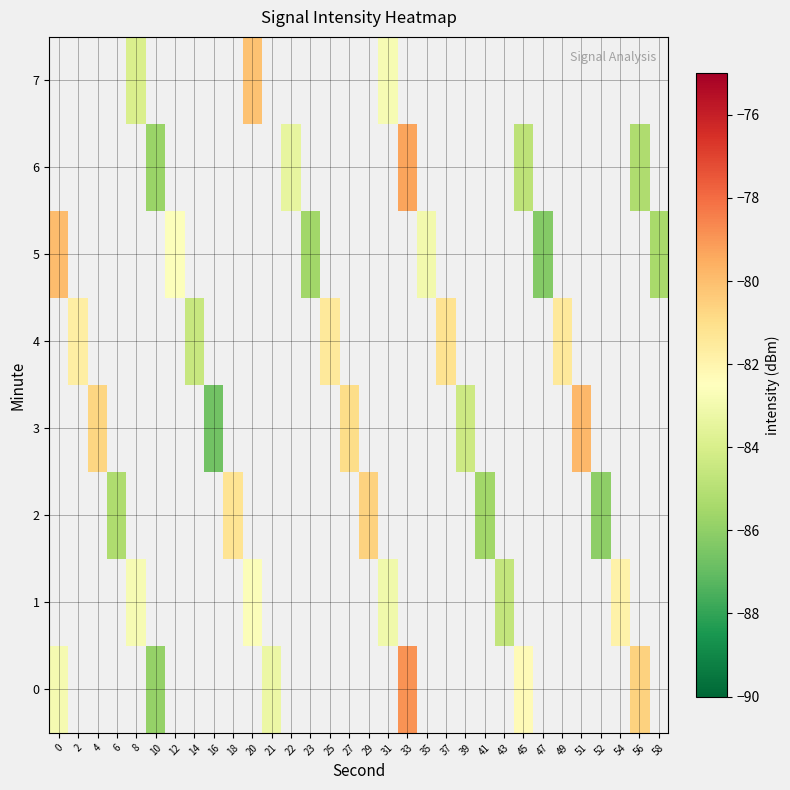

How many data points in 2 are less than -80?

5